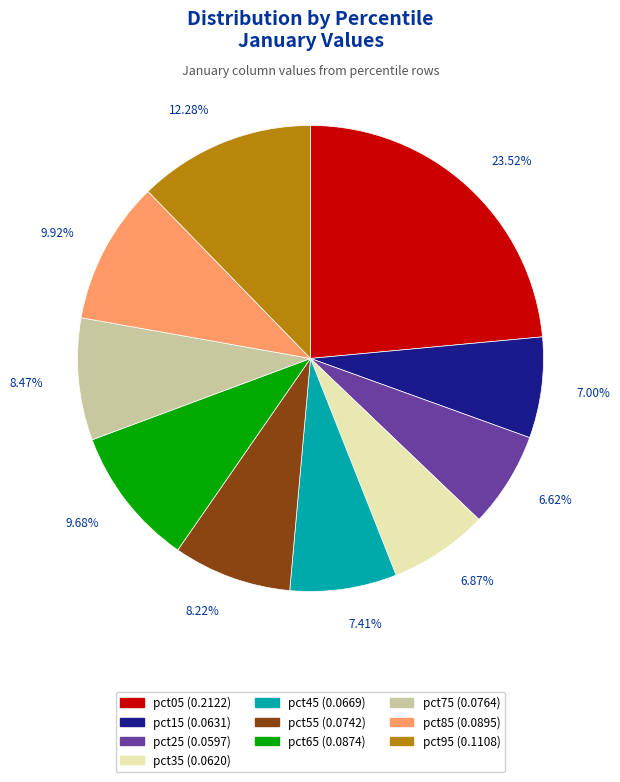

Is the sum of pct75 and pct55 greater than half?

No